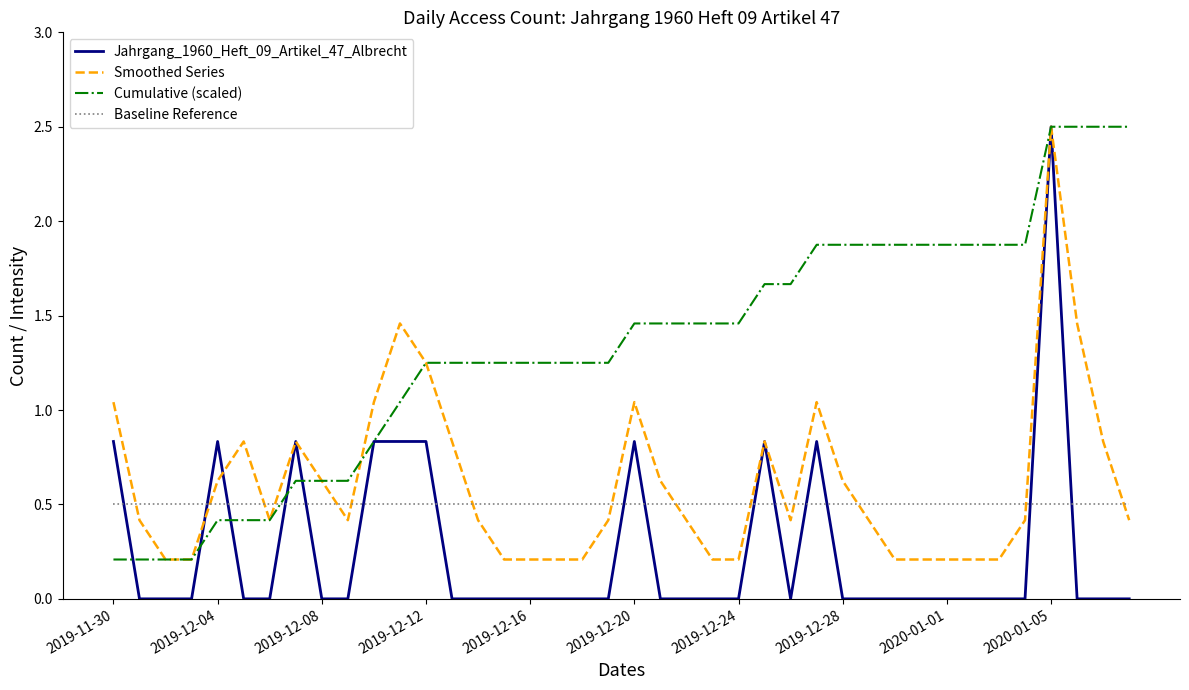

After their last crossing, which series has the higher values: Baseline Reference or Cumulative (scaled)?

Cumulative (scaled)